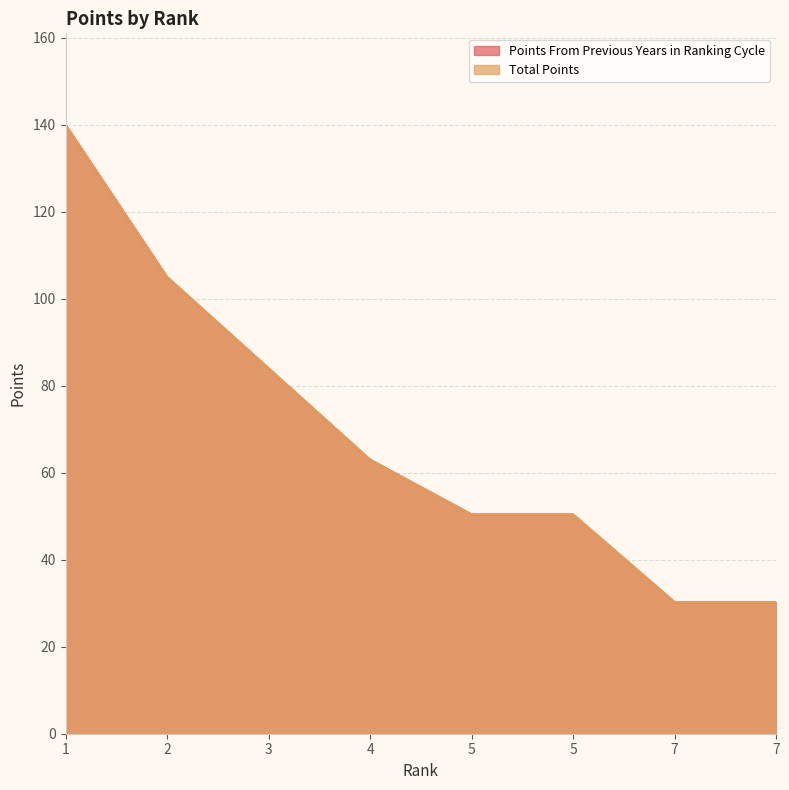

Does the chart have visible grid lines?

Yes